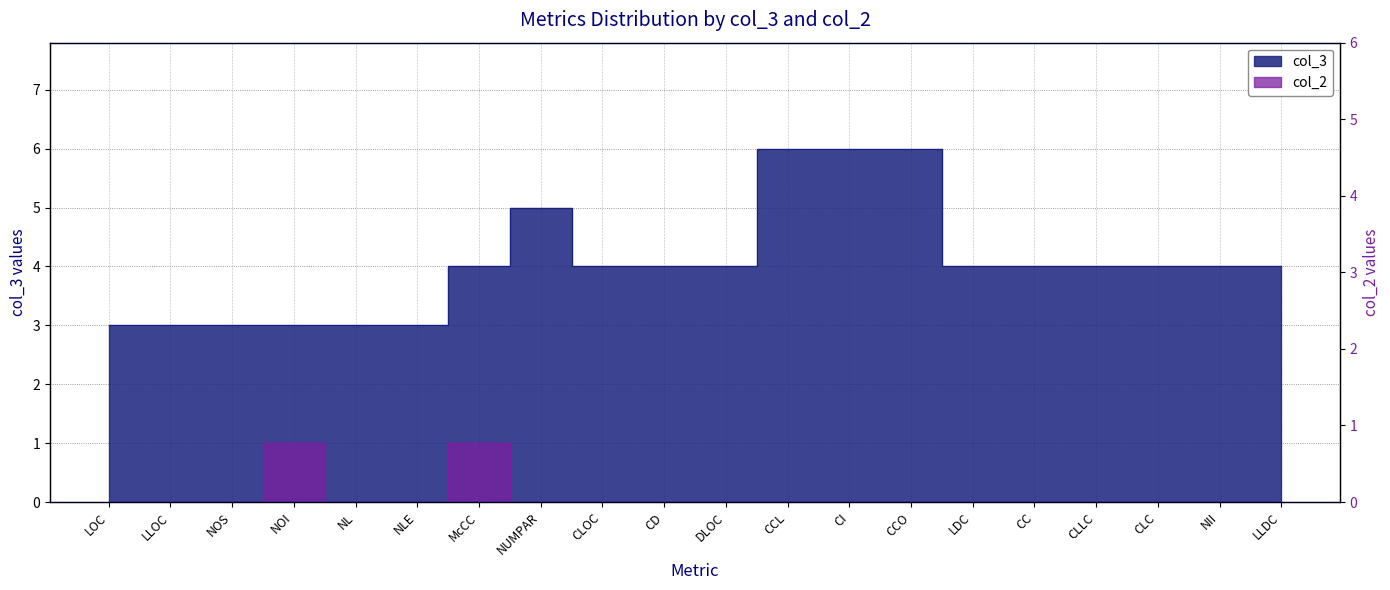

True or false: col_2 and col_3 intersect in this chart.

False